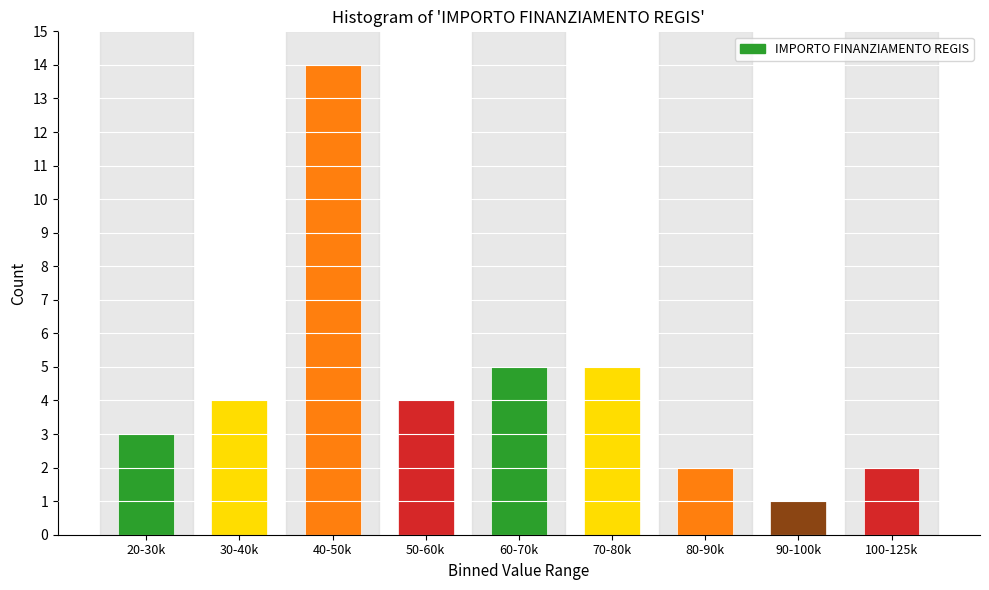

Reading right to left, list all the values displayed in this chart.

100-125k=2	90-100k=1	80-90k=2	70-80k=5	60-70k=5	50-60k=4	40-50k=14	30-40k=4	20-30k=3